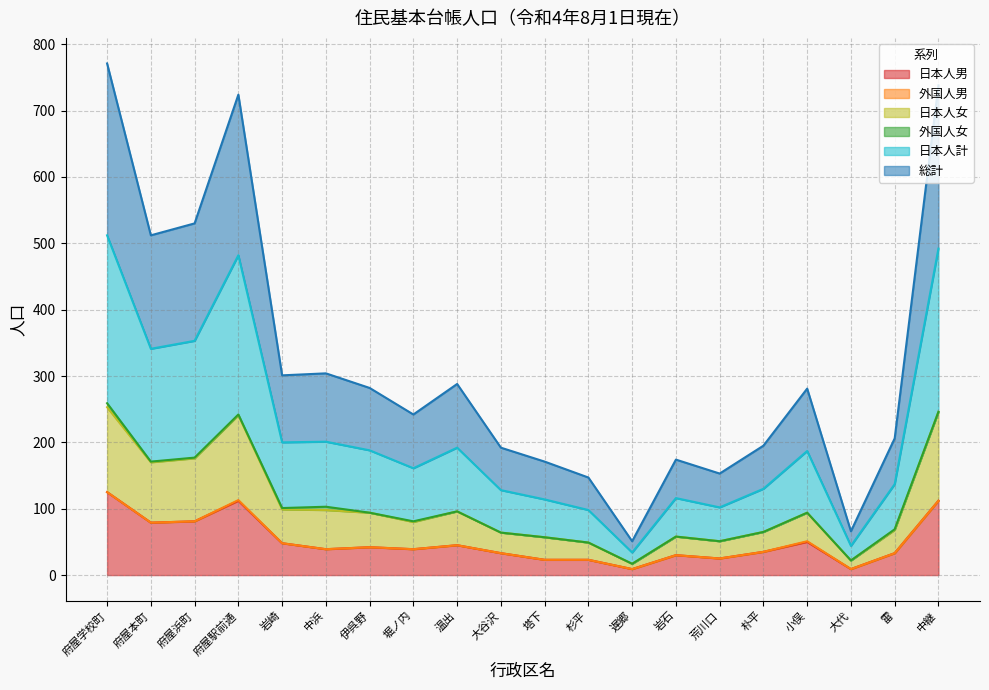

Is the value of 日本人男 at 大代 greater than the value of 日本人計 at 堀ノ内?

No